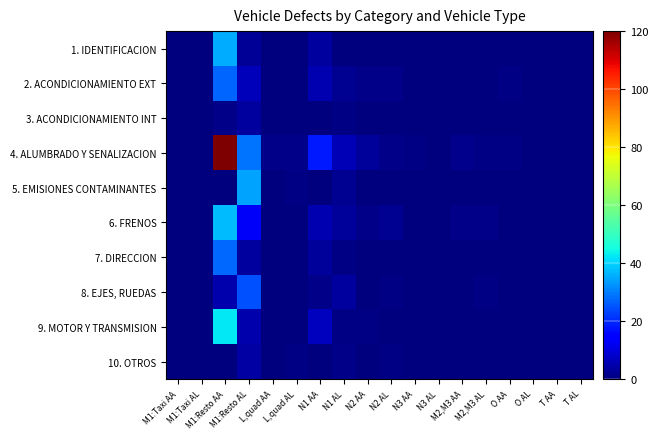

At how many categories does at least one series exceed 70?

1